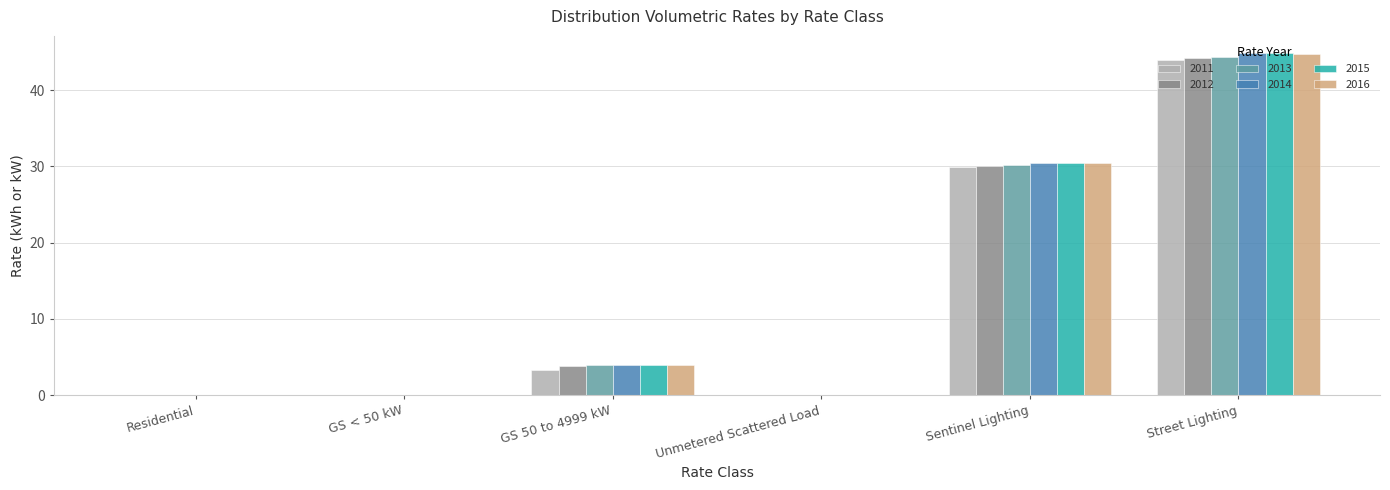

Is the value of 2013 at GS 50 to 4999 kW greater than the value of 2014 at Unmetered Scattered Load?

Yes